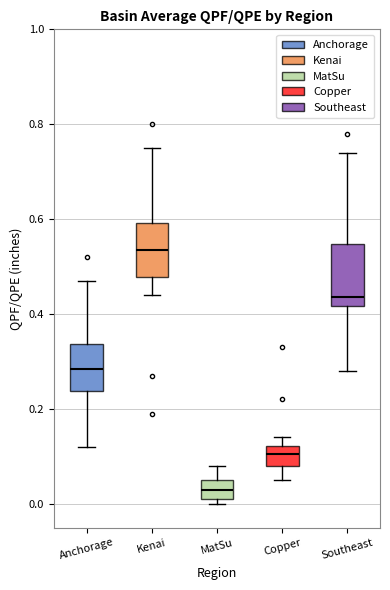

Reading left to right, read every box against the y-axis: the position of its median line, the range the box covers, and the ends of its whiskers. The values are not printed on the chart, so give them approximately, as read against the axis.

Anchorage: median 0.28, box 0.24 to 0.34, whiskers 0.12 to 0.48
Kenai: median 0.54, box 0.48 to 0.60, whiskers 0.44 to 0.76
MatSu: median 0.04, box 0.02 to 0.06, whiskers 0.00 to 0.08
Copper: median 0.10, box 0.08 to 0.12, whiskers 0.06 to 0.14
Southeast: median 0.44, box 0.42 to 0.54, whiskers 0.28 to 0.74